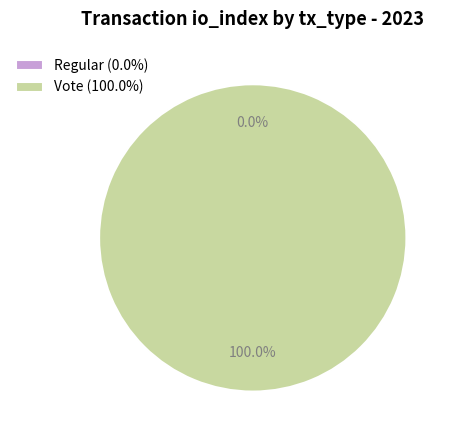

To the nearest percent, what is the average slice percentage?

50%